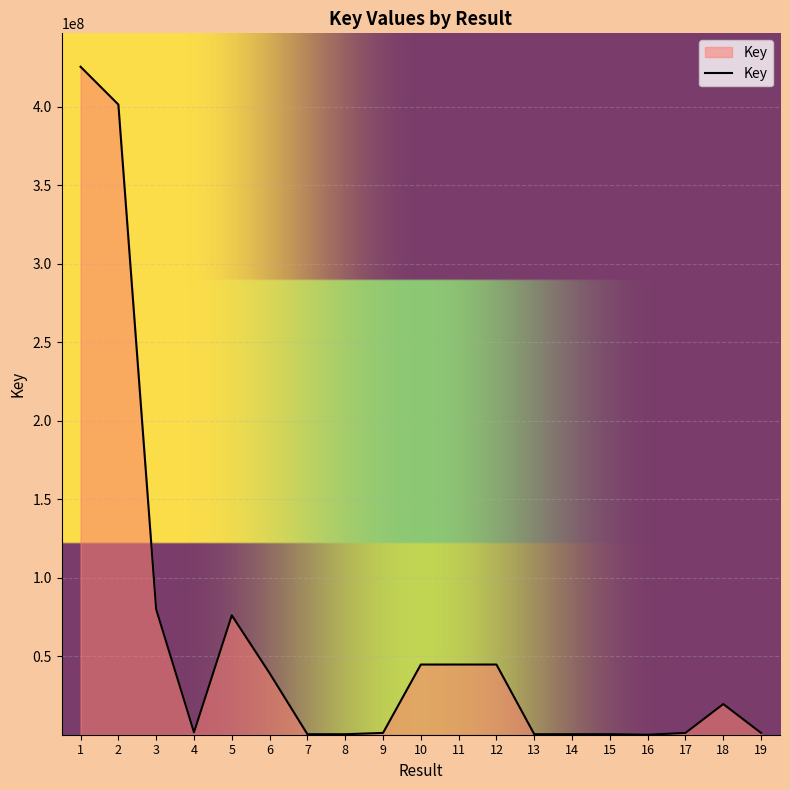

What is the greatest value displayed?

425523556